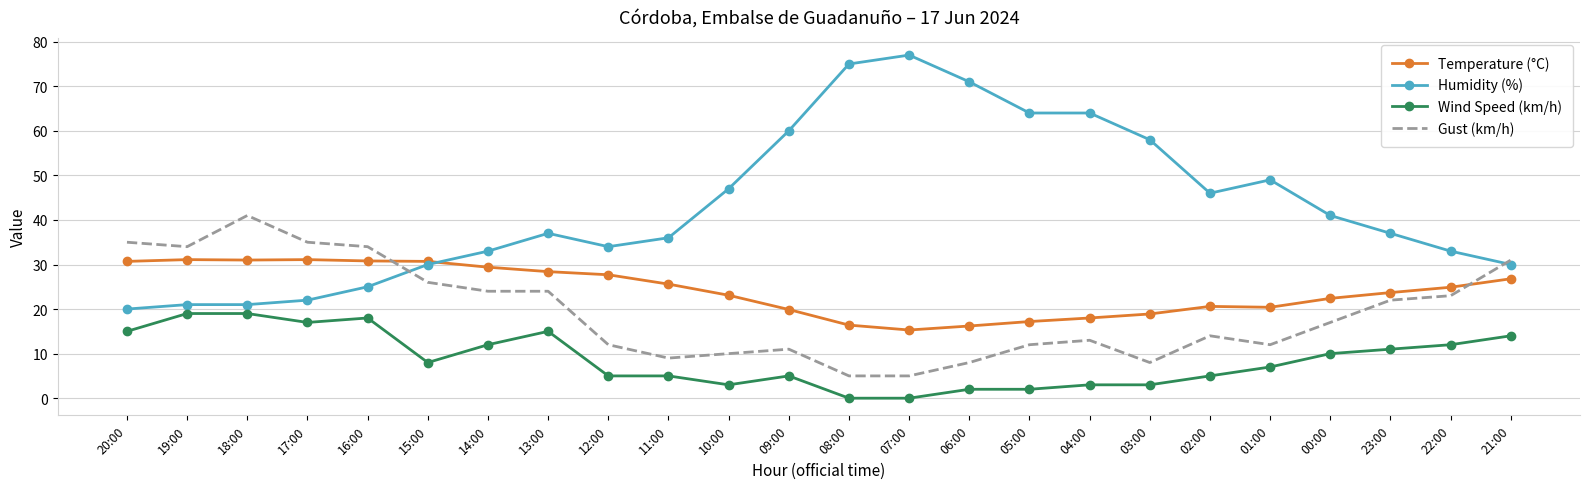

True or false: Wind Speed (km/h) and Temperature (°C) intersect in this chart.

False